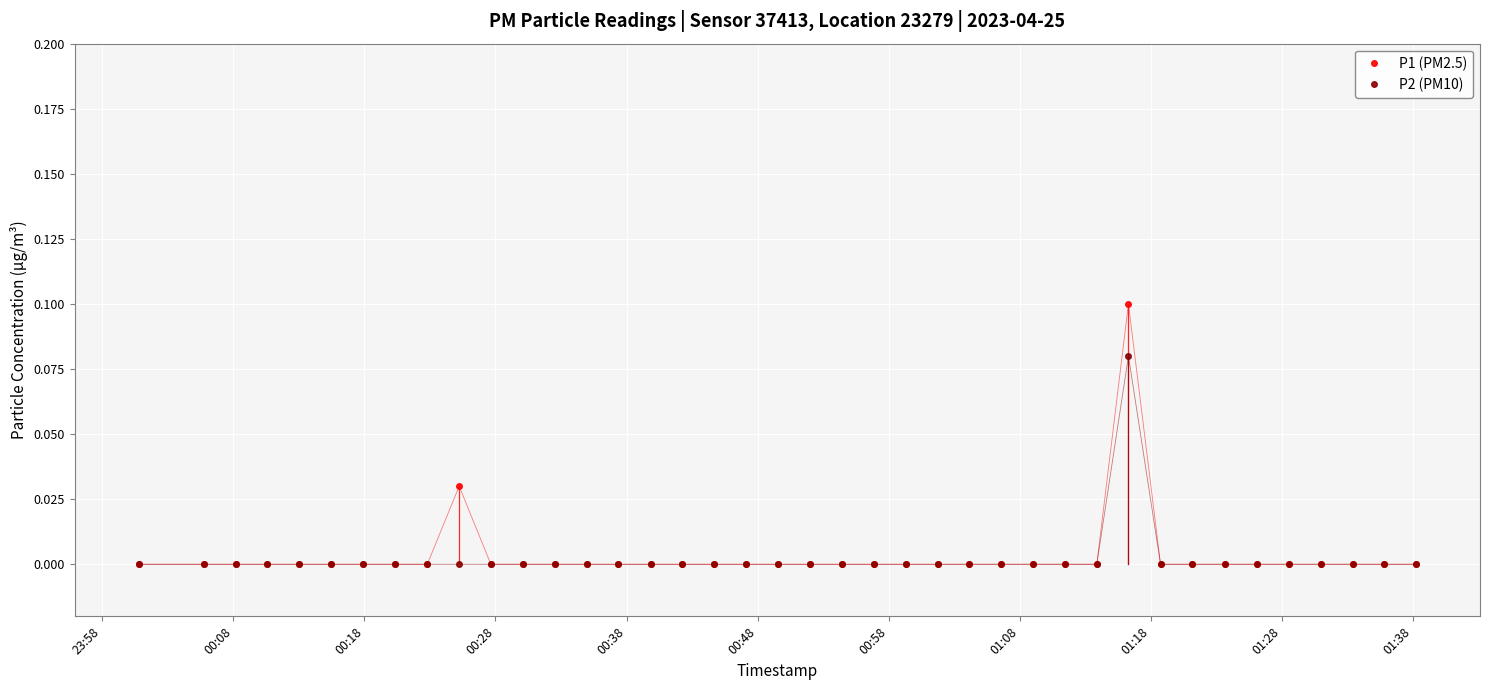

Which series has the widest spread of values?

P1 (PM2.5)